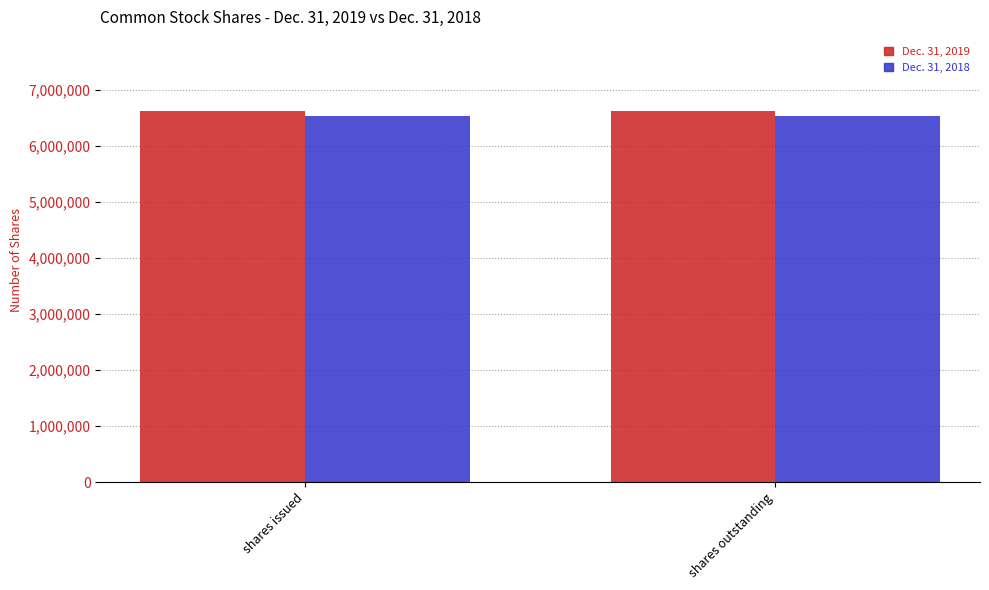

What is the spread (max minus min) of values at shares issued?

87905